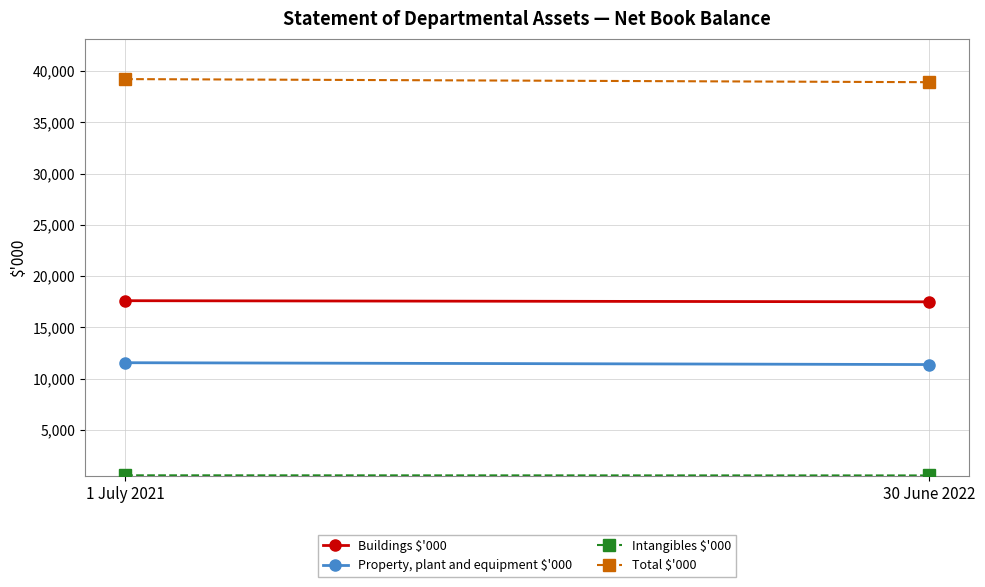

Is it true that Intangibles $'000 equals 917 at 30 June 2022?

False